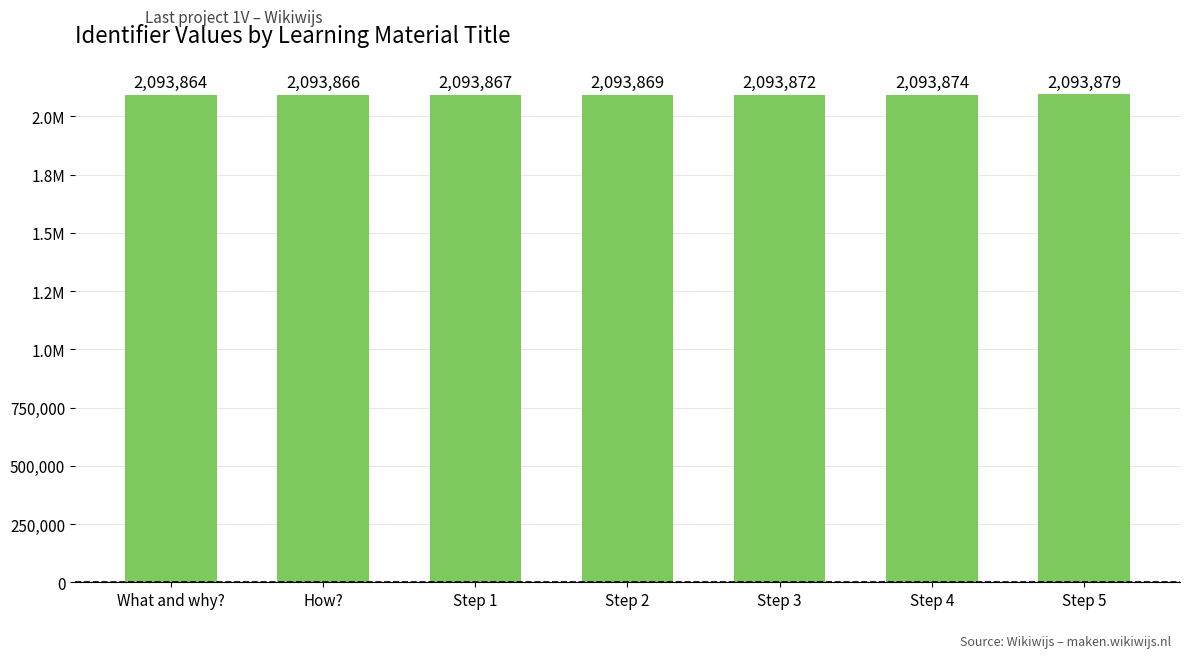

Are the bars horizontal?

No